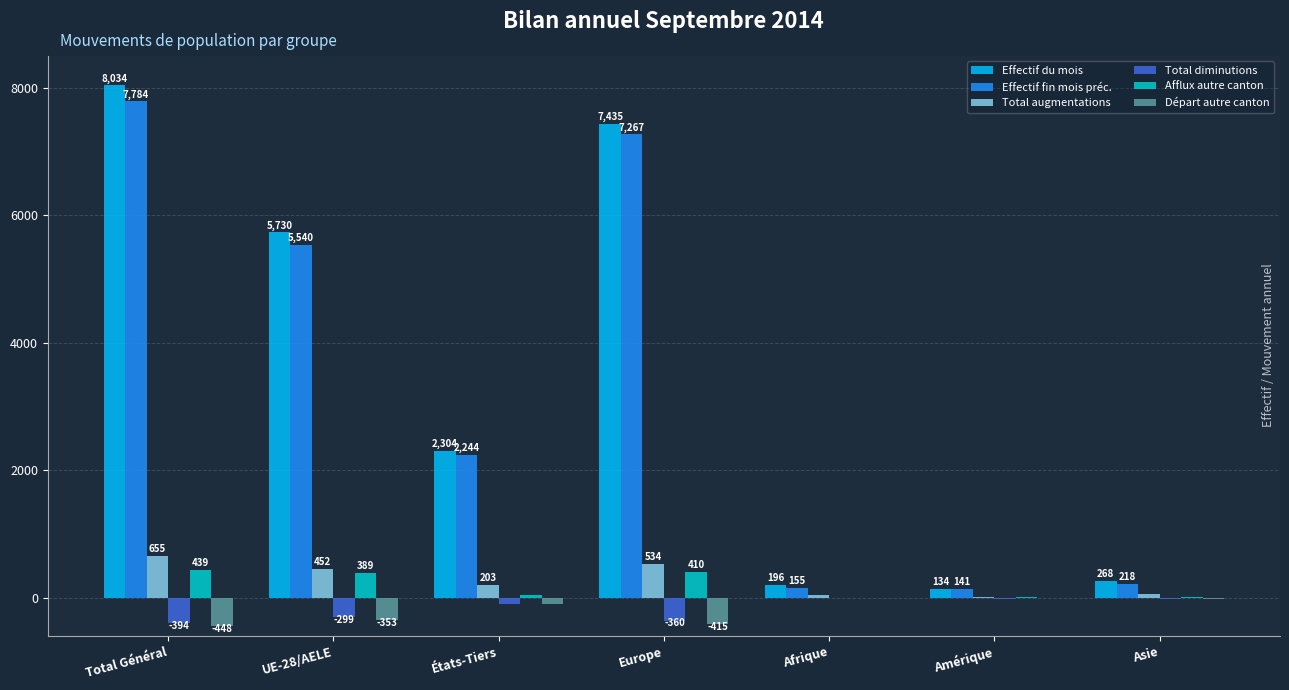

Is the value of Départ autre canton at Amérique greater than the value of Afflux autre canton at Afrique?

No